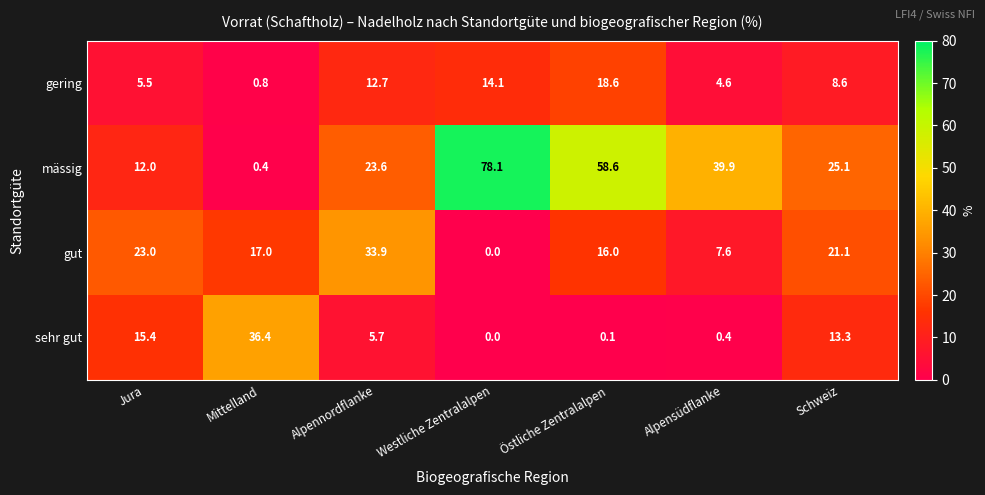

What is the sum of the sehr gut values at Mittelland and Alpennordflanke?

42.1